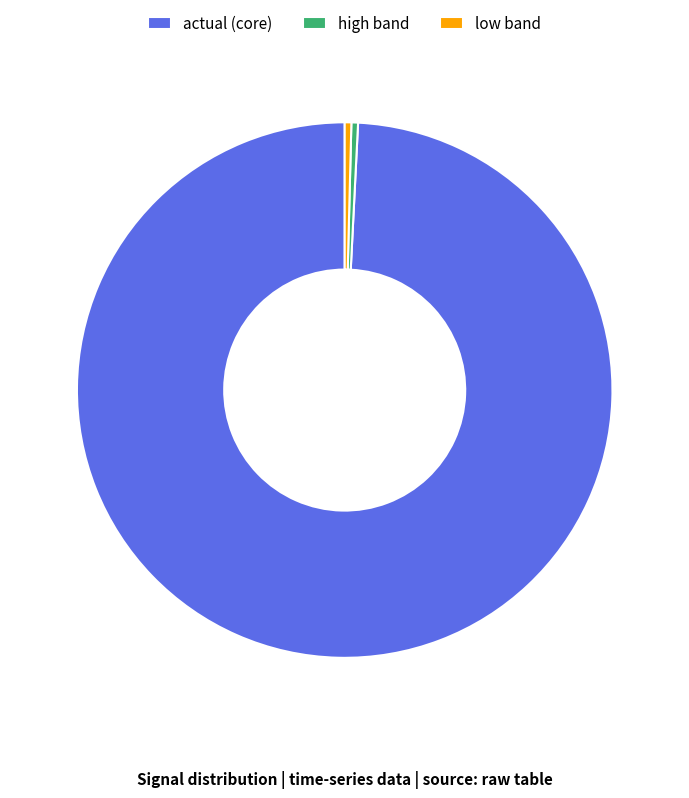

How many slices are in this pie chart?

3